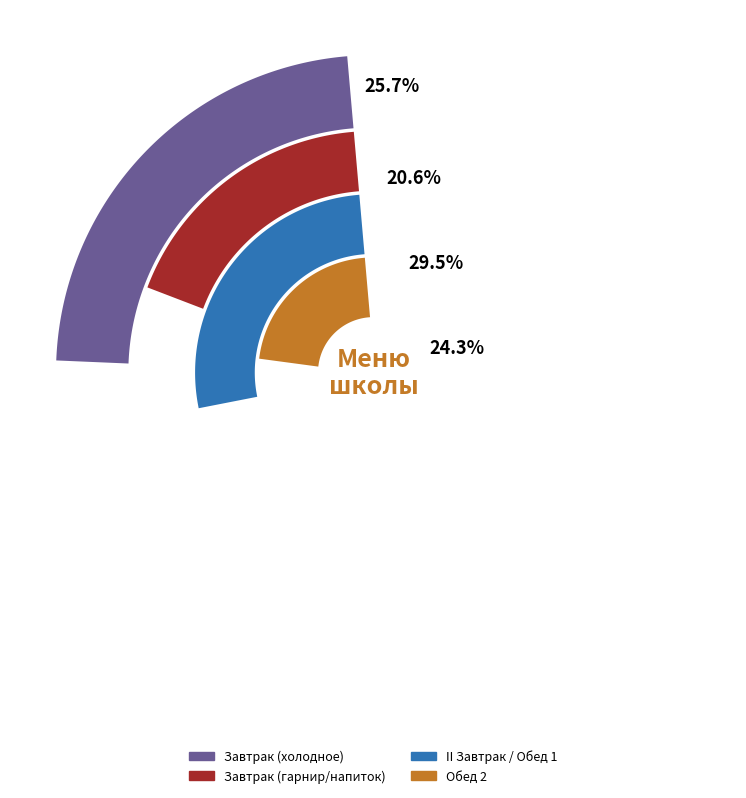

Is there a majority slice in this chart?

No